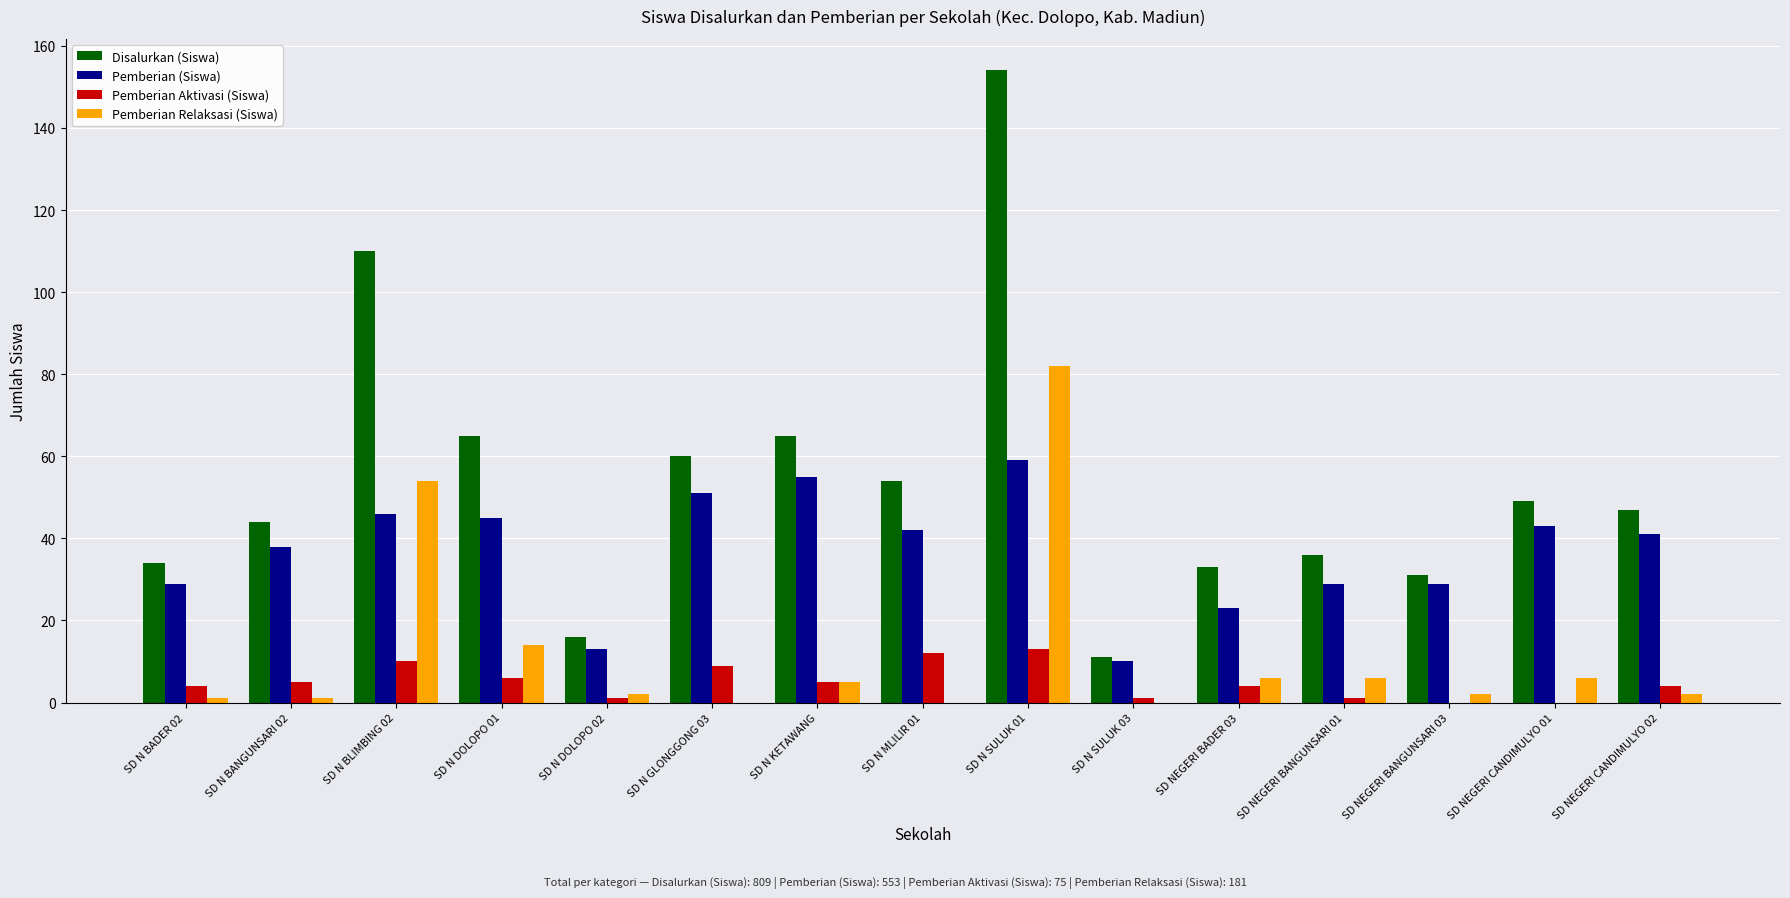

What is the sum of all Disalurkan (Siswa) values?

809